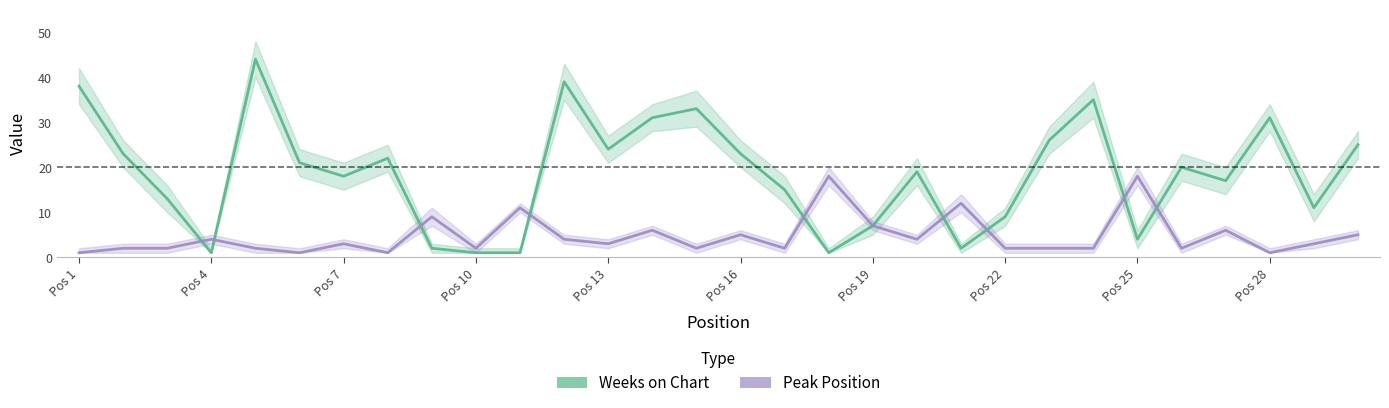

How many data points does each series have?

30